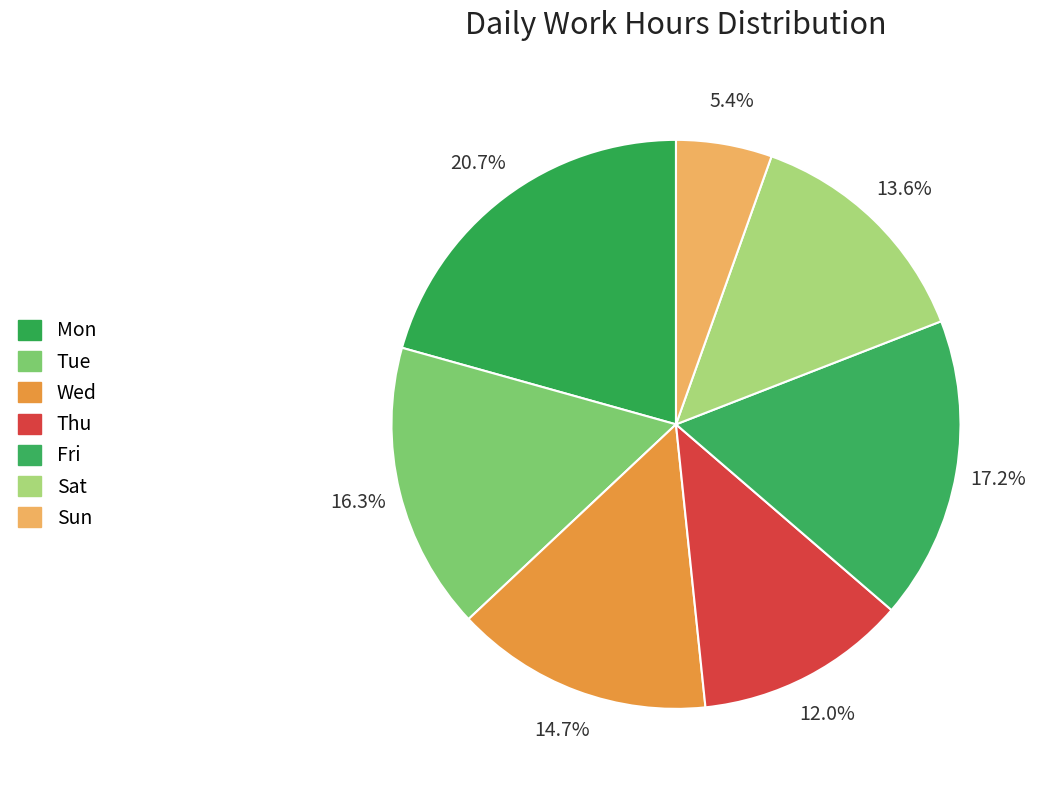

What is the change in value from Mon to Thu?

-0.1